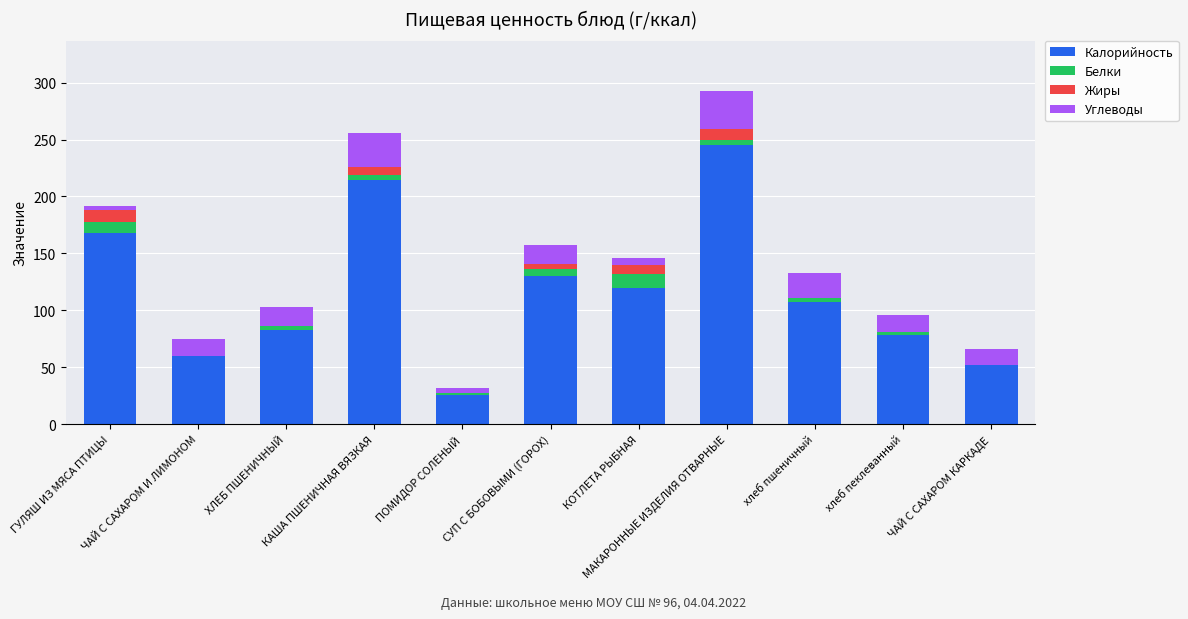

Are the bars horizontal?

No